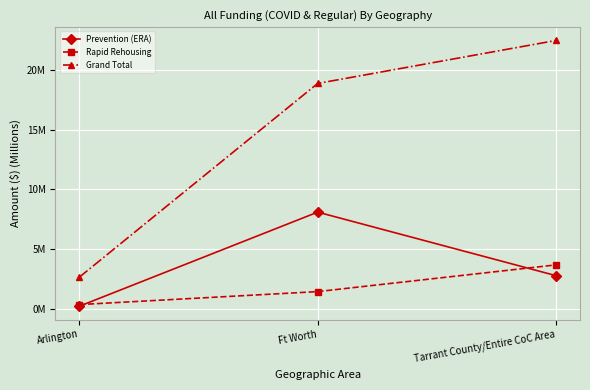

Is this an area chart (filled region under the line)?

No